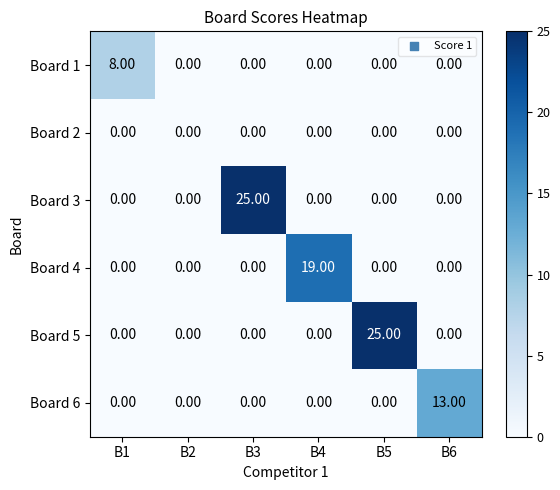

Is the value of Board 3 at B3 greater than the value of Board 6 at B3?

Yes